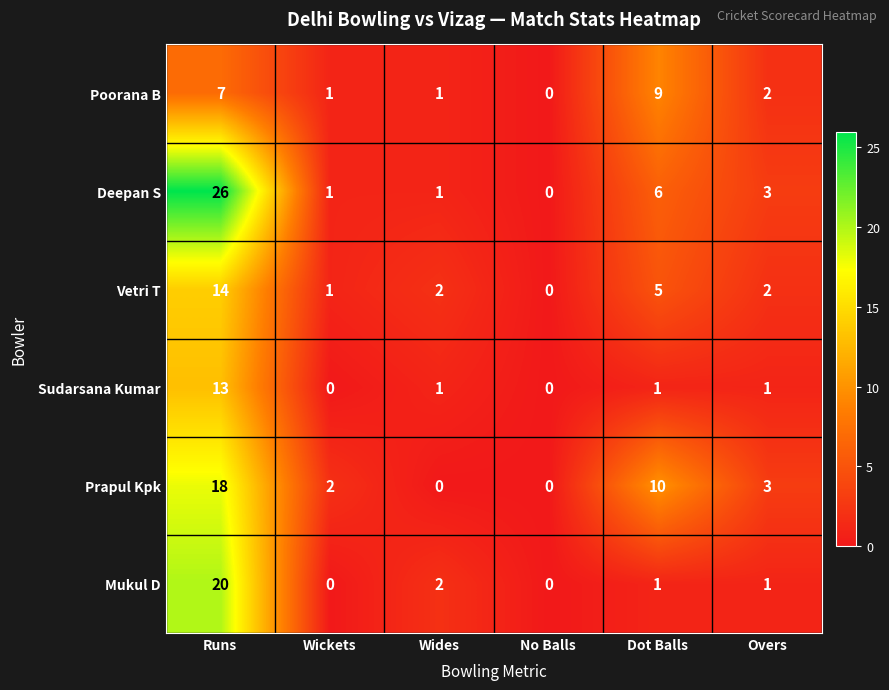

What is the greatest value displayed?

26